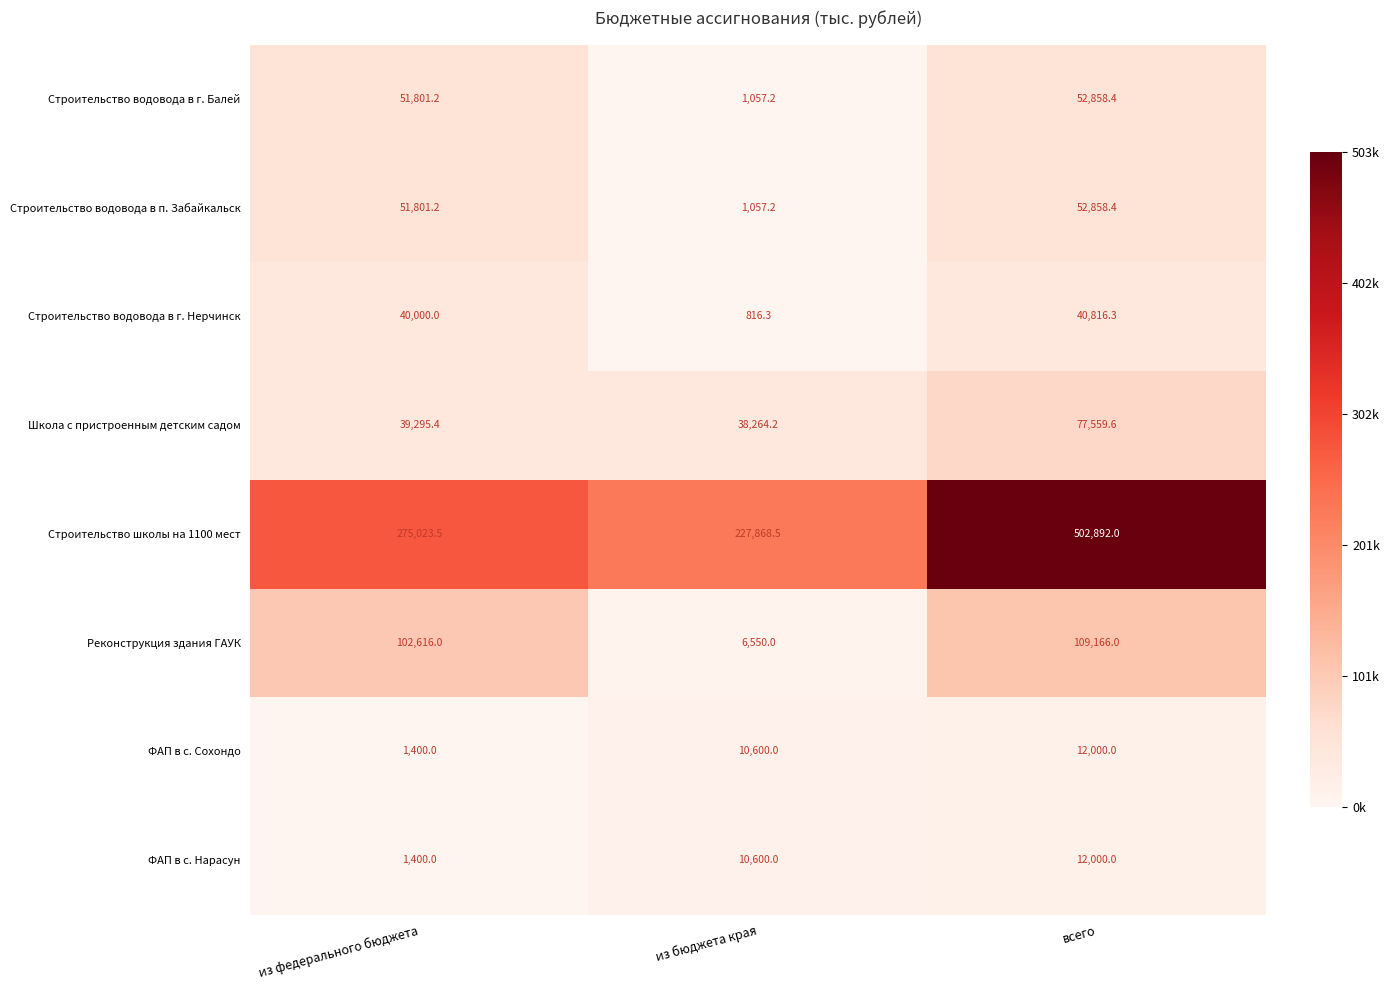

What is the difference between the maximum and minimum values in the Строительство водовода в п. Забайкальск series?

51801.2